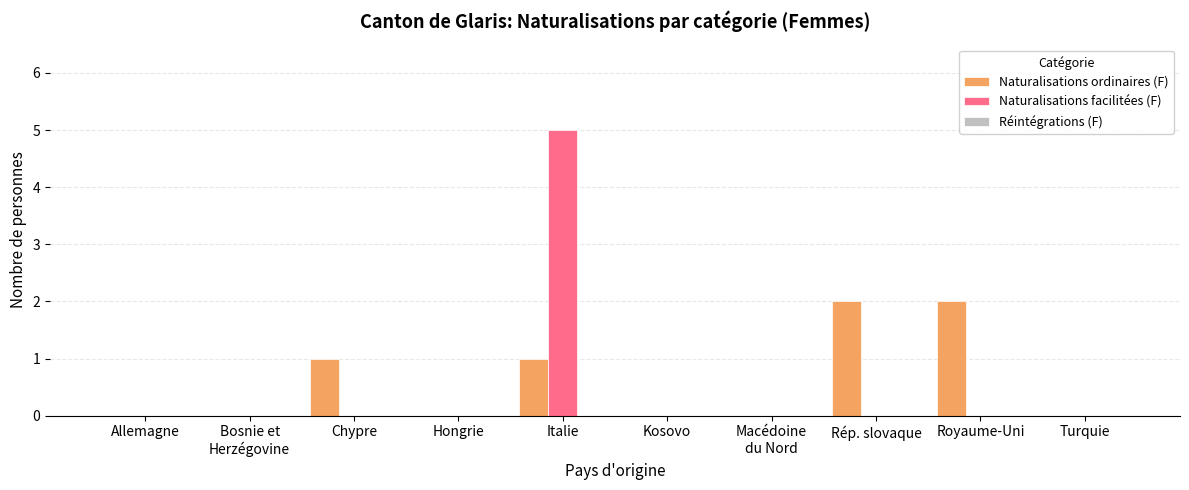

What is the sum of all Naturalisations facilitées (F) values?

5